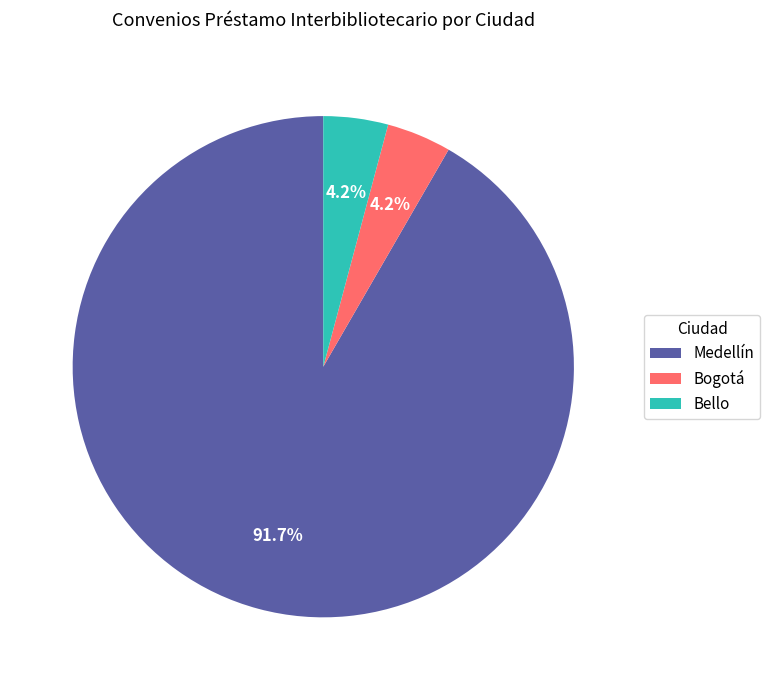

Is Bogotá the majority of the pie?

No